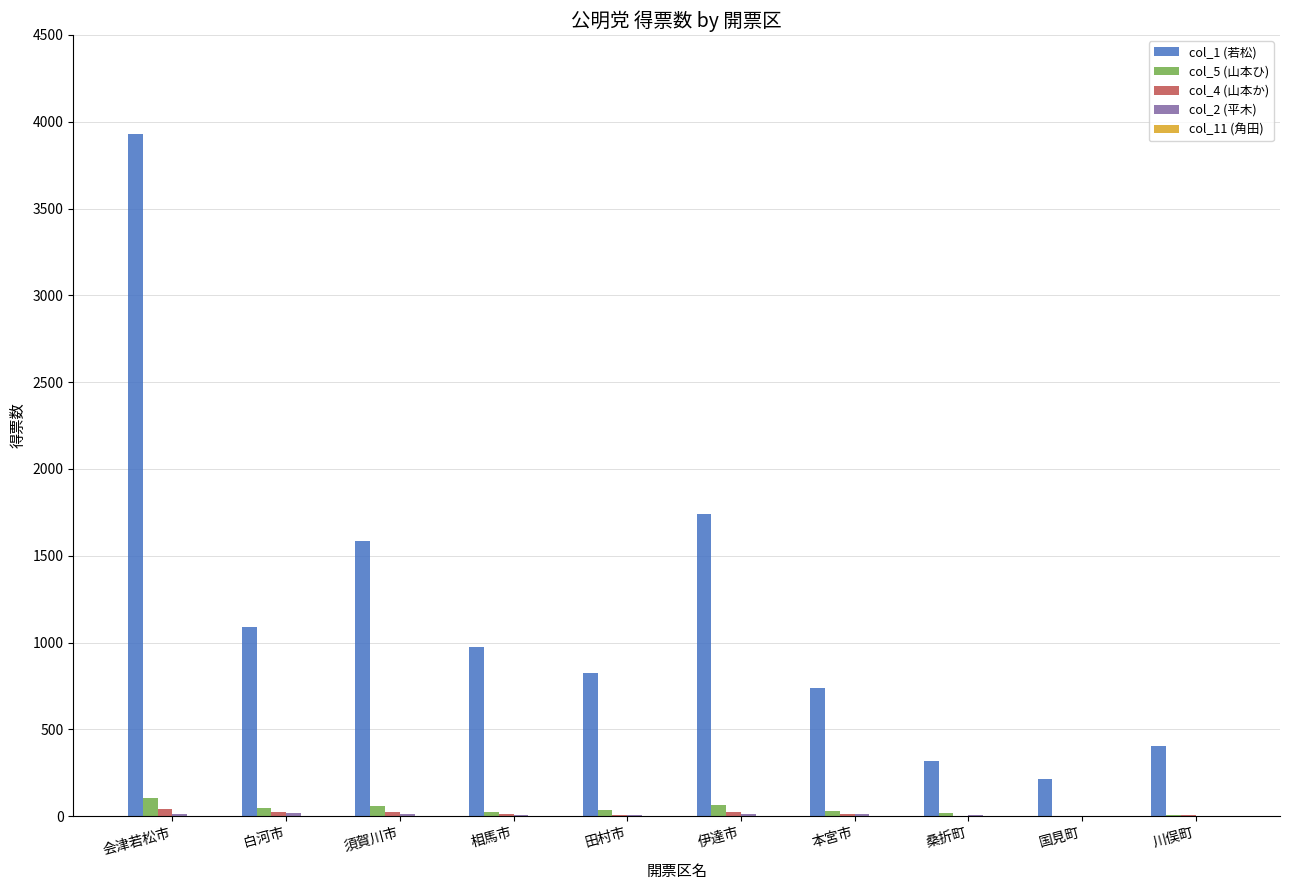

What is the greatest value displayed?

3928.0